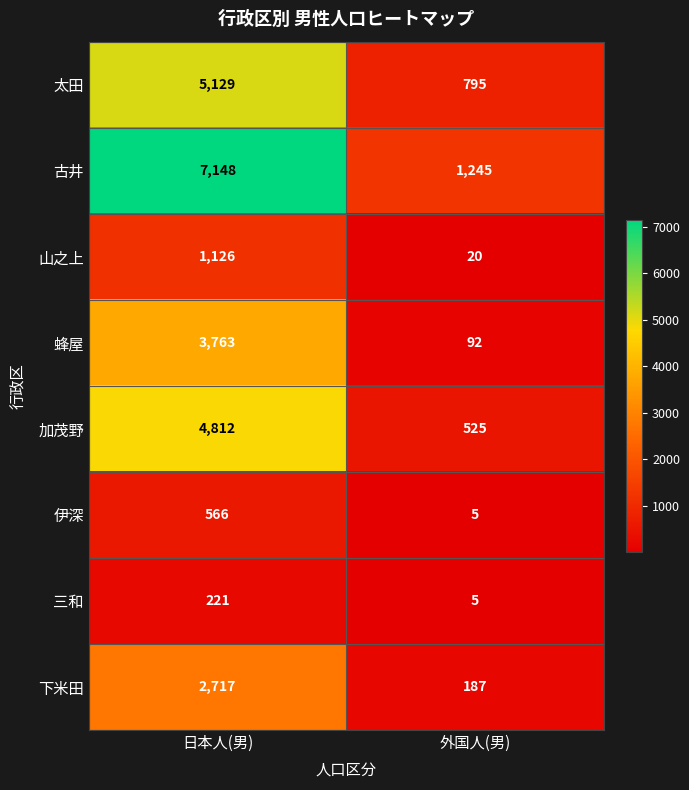

How many distinct data groups are displayed?

8